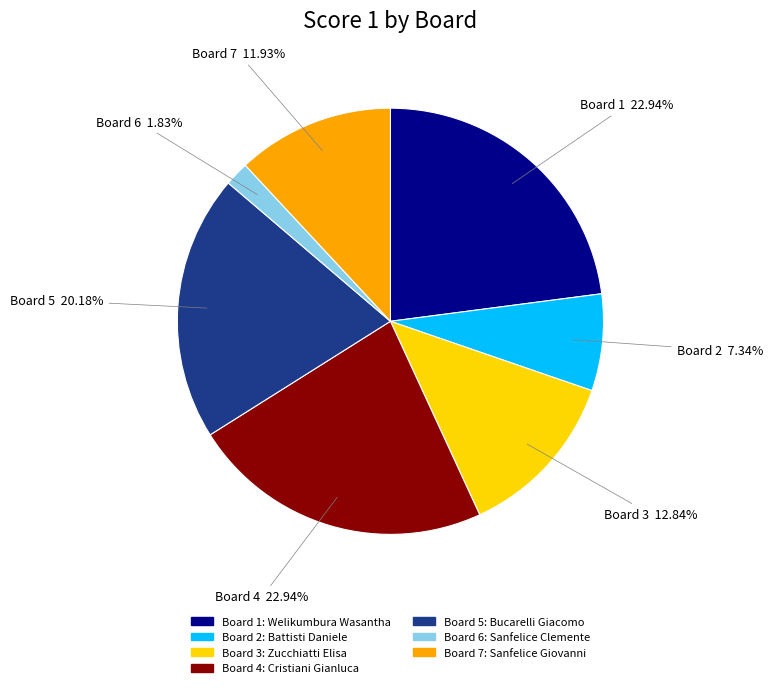

Does any single category account for the majority?

No